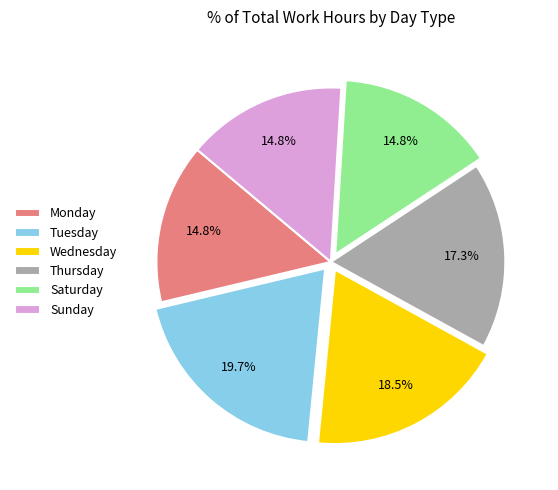

Which slice is the largest?

Tuesday